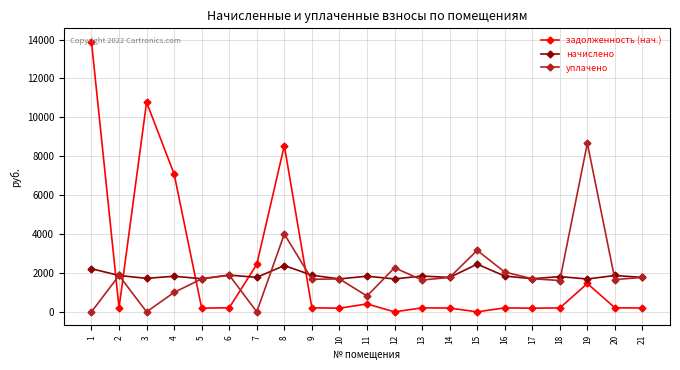

True or false: уплачено has a value of 1769.7 at 21.

True